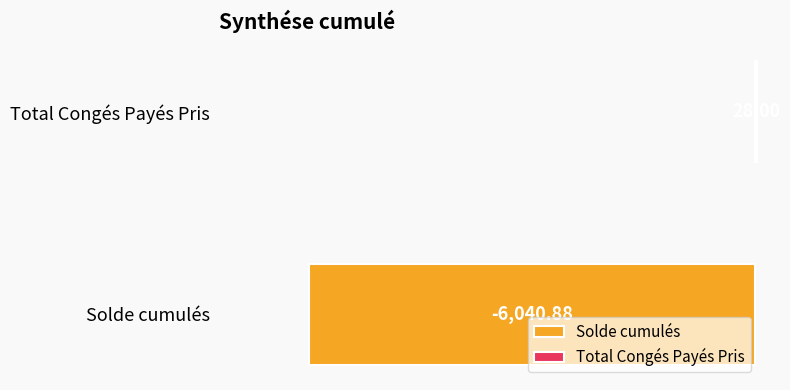

Which series has the widest spread of values?

Solde cumulés